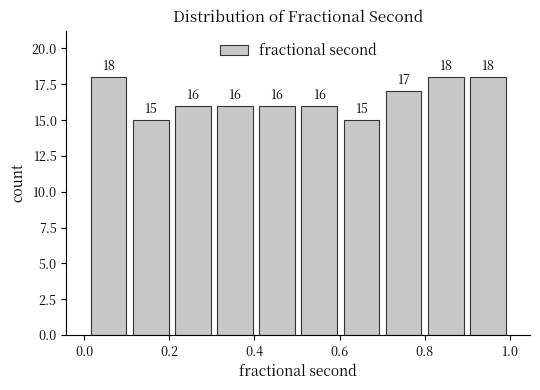

How tall is the bar that spans 0.8 to 0.9 on the x-axis? The bar edges are not printed on the chart, so give them approximately, as read against the axis.

18